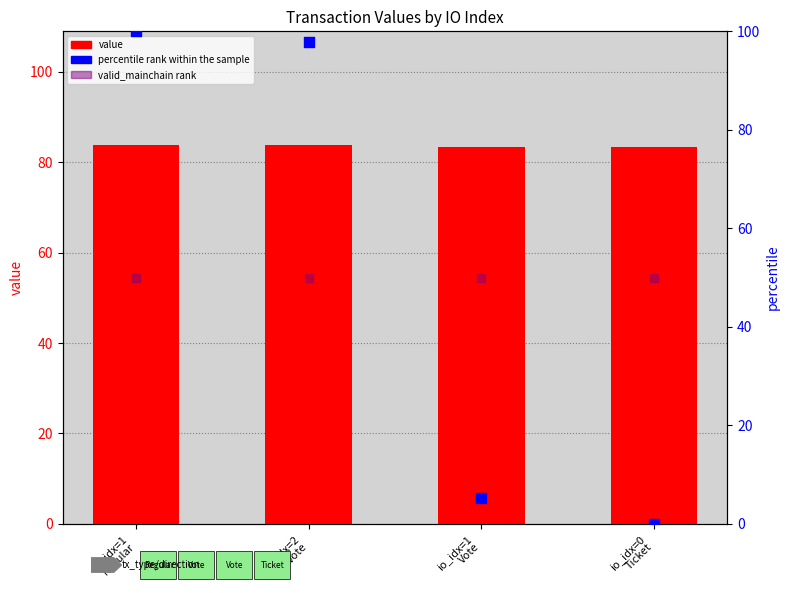

Which series has the widest spread of Y values?

percentile rank within the sample